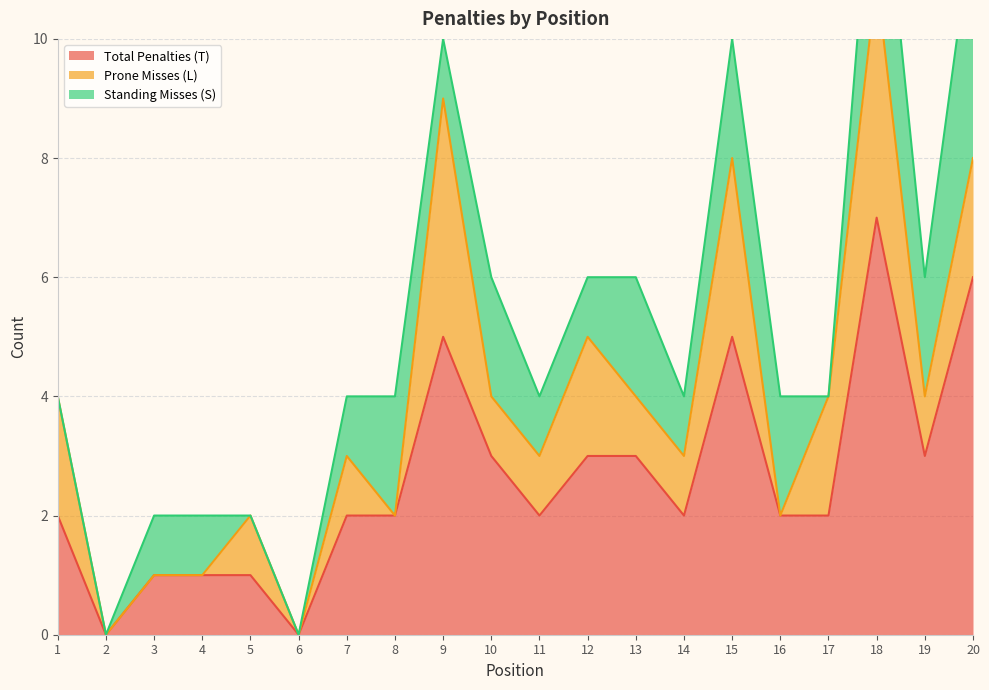

True or false: Standing Misses (S) has a value of -2 at 6.

False